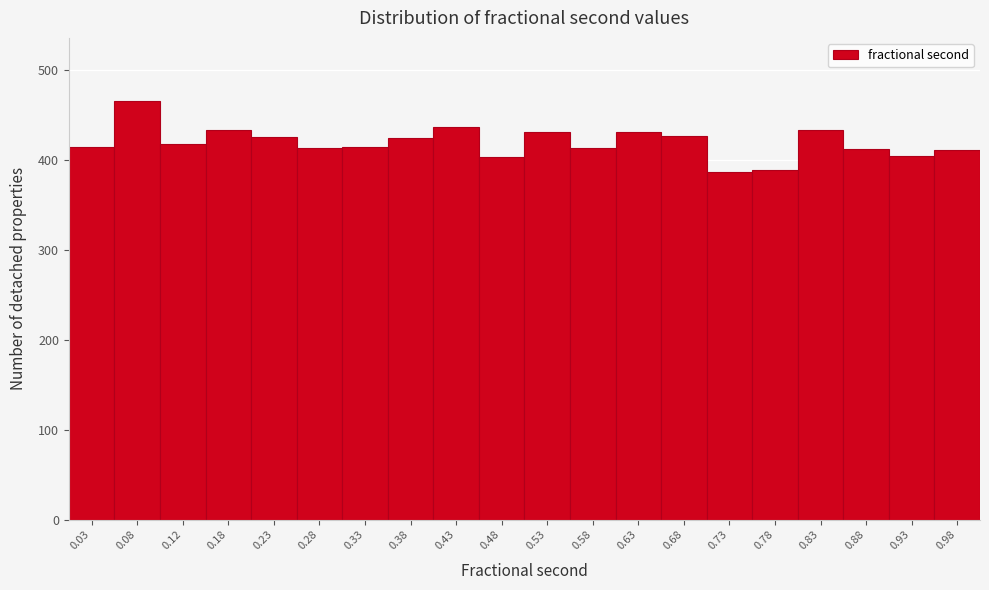

What is the height of the bar covering 0.90 to 0.95 on the x-axis? The values are not printed on the chart, so give them approximately, as read against the axis.

410